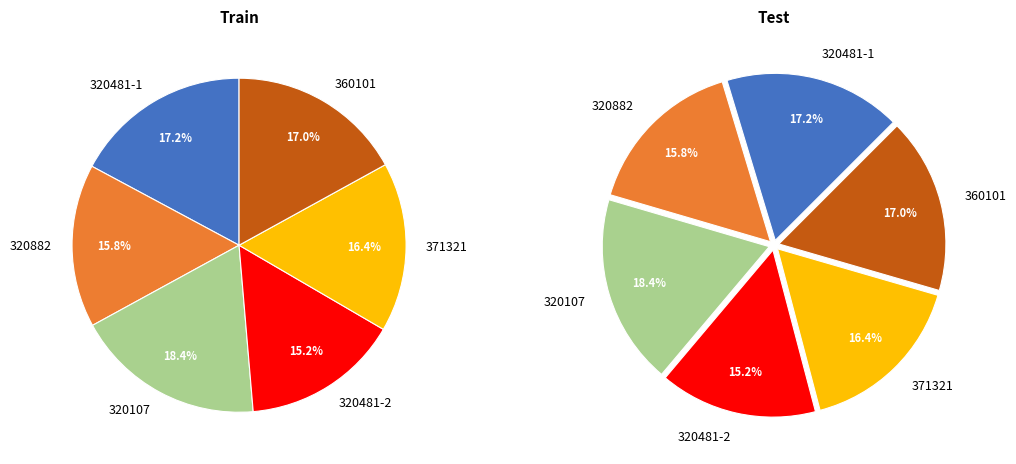

Is there a majority slice in this chart?

No